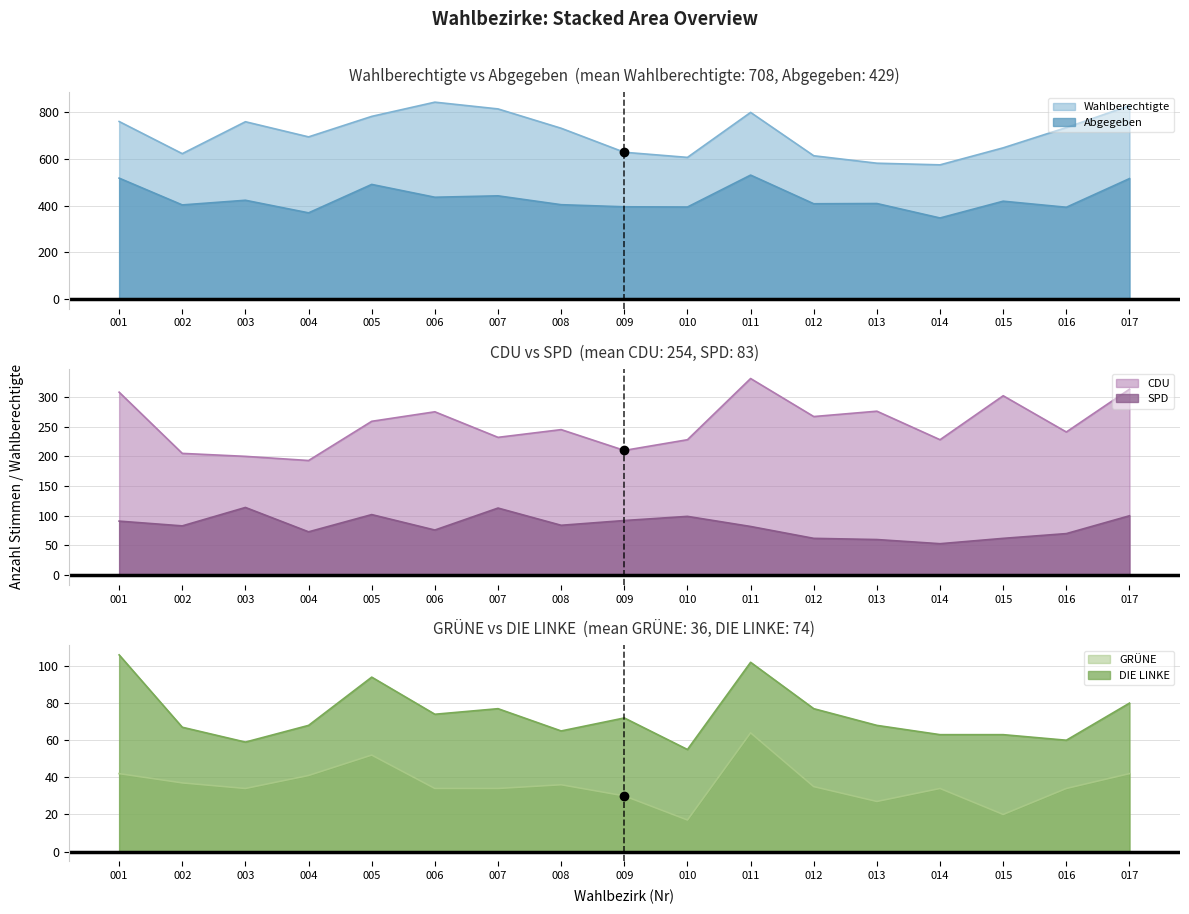

In GRUNE, how many points are higher than both neighbors (excluding endpoints)?

4